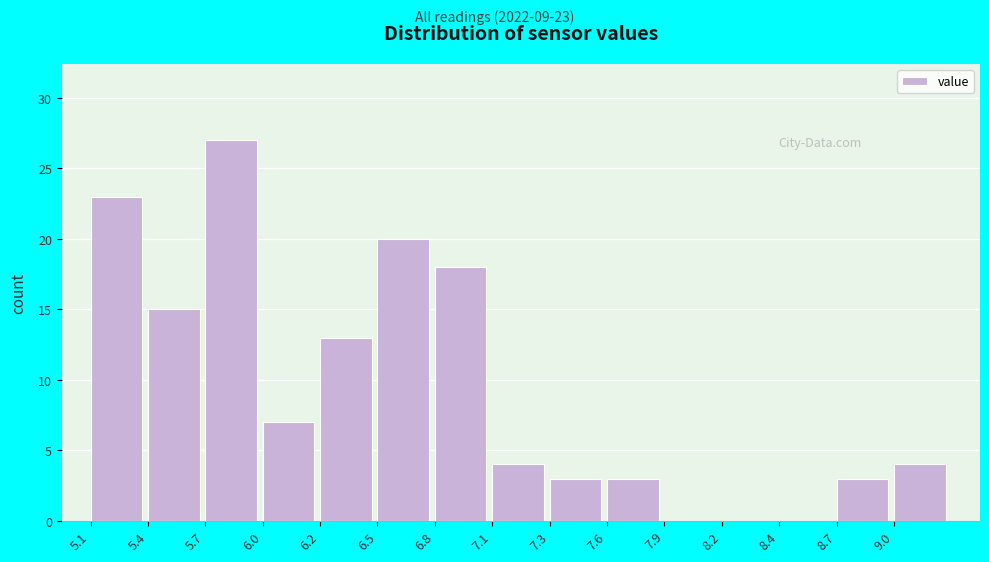

Which range on the x-axis has the tallest bar?

5.70 to 5.95